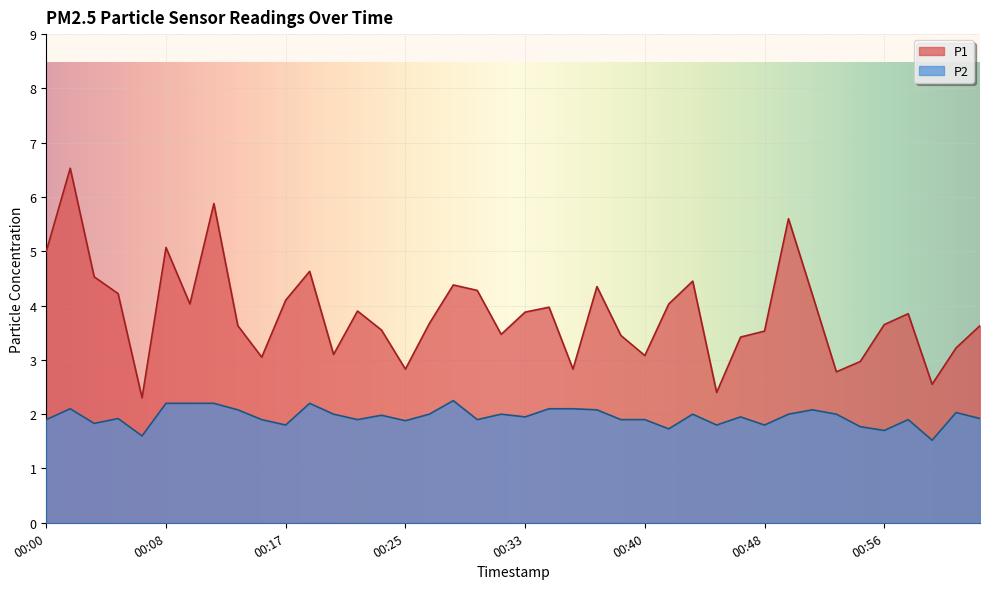

Which series has the largest total across all categories?

P1